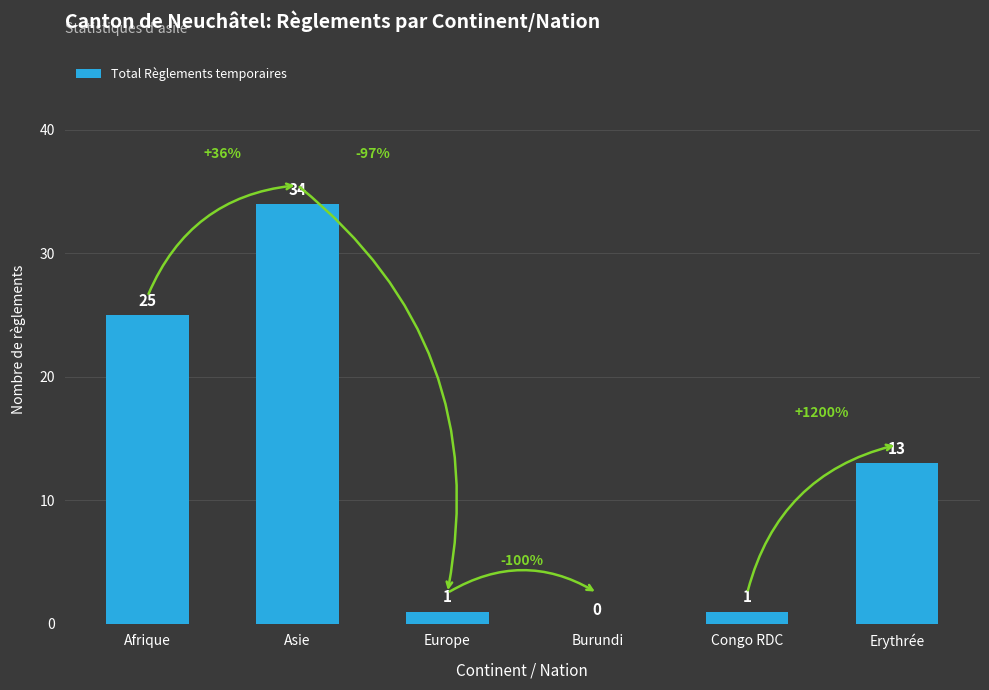

What is the sum of the values at Erythrée and Congo RDC?

14